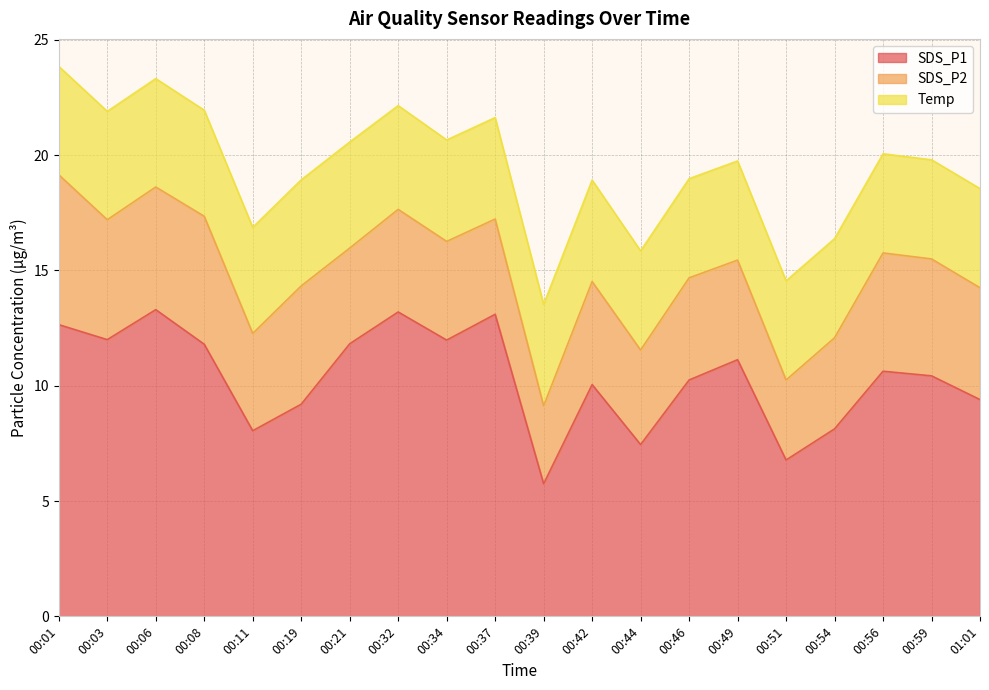

Which series has the largest range (max minus min)?

SDS_P1